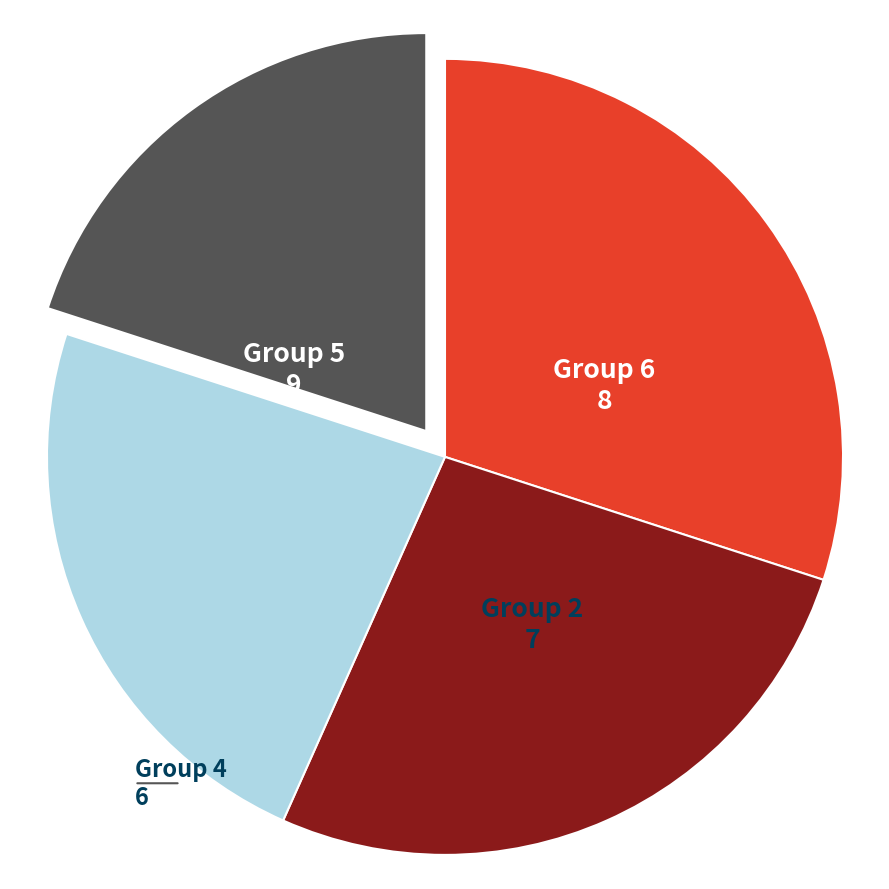

Is there a majority slice in this chart?

No